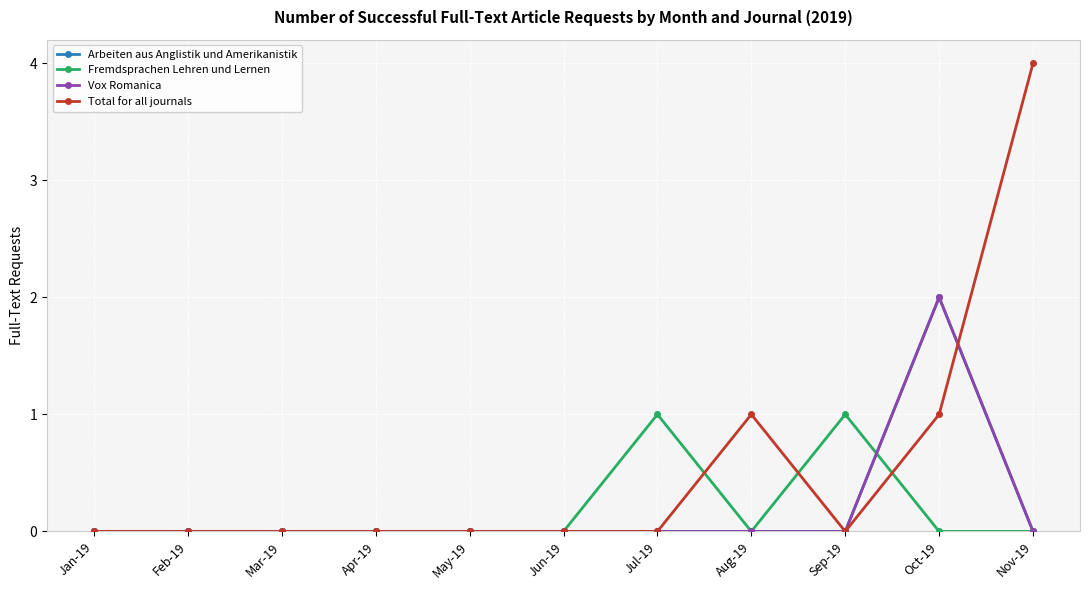

Count the number of categories in the chart.

11